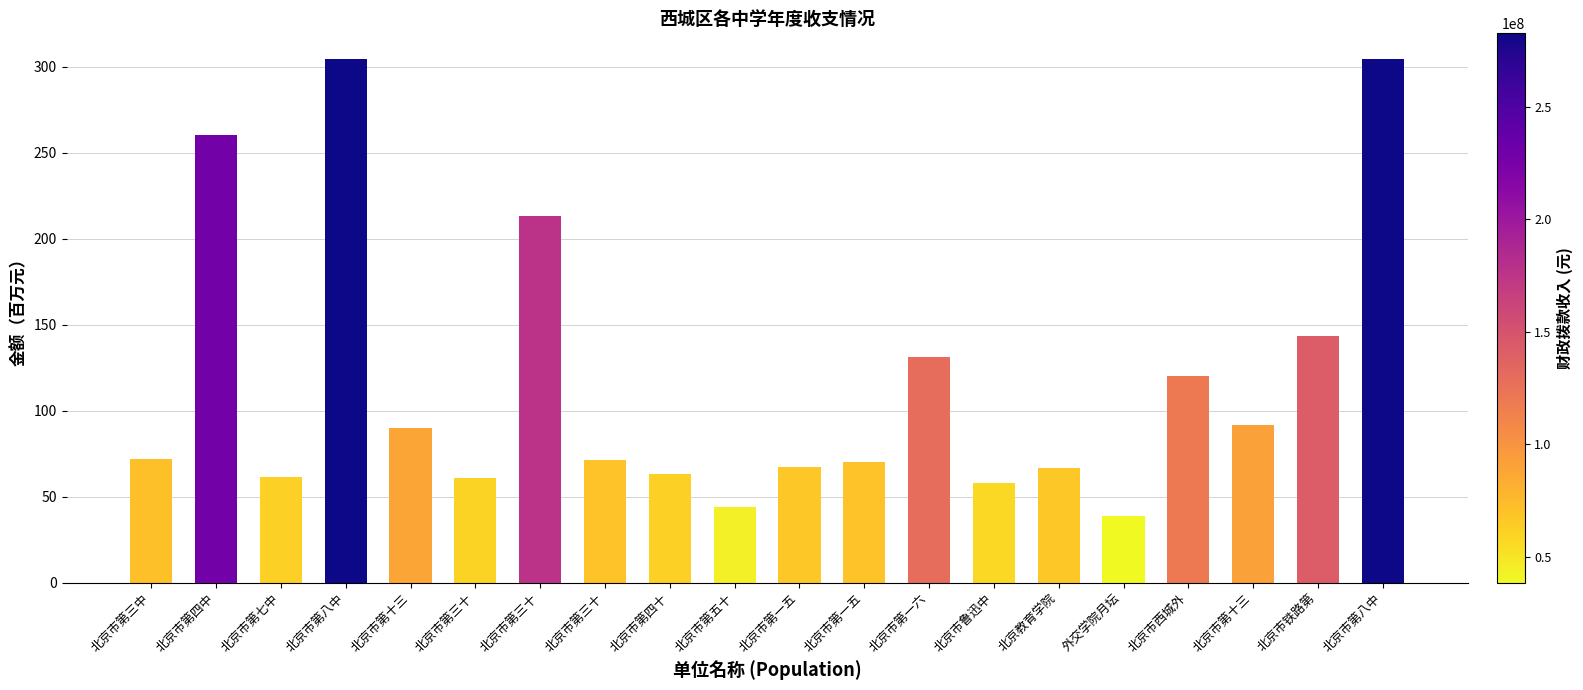

How many bars are there in total?

20